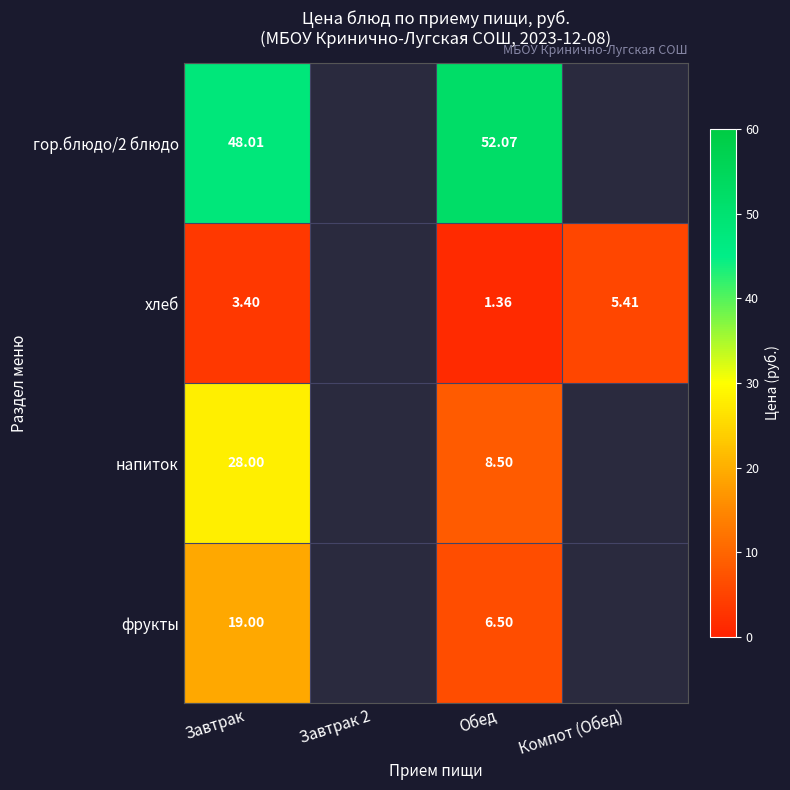

Which has a higher value, Завтрак 2 or Обед?

Обед